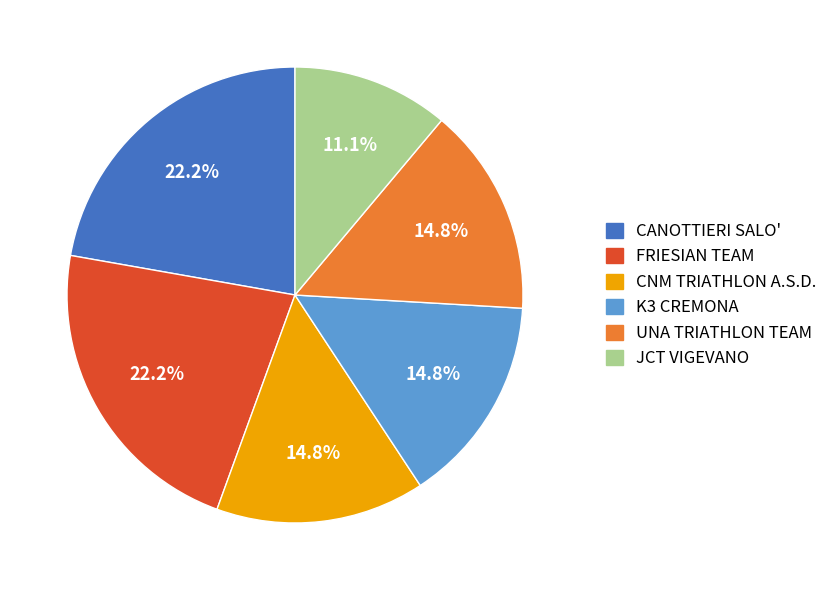

Between FRIESIAN TEAM and JCT VIGEVANO, which is larger?

FRIESIAN TEAM